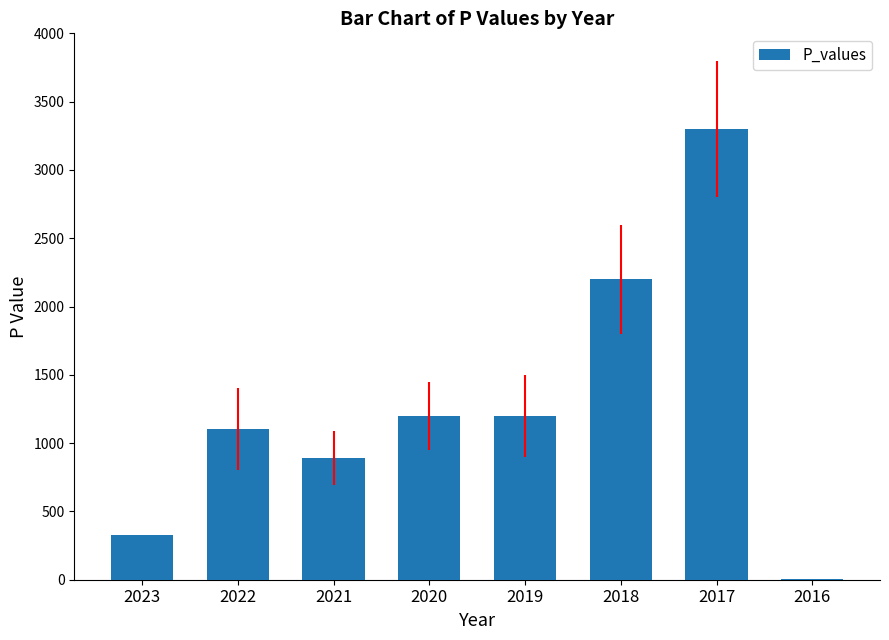

Which has a higher value, 2016 or 2022?

2022